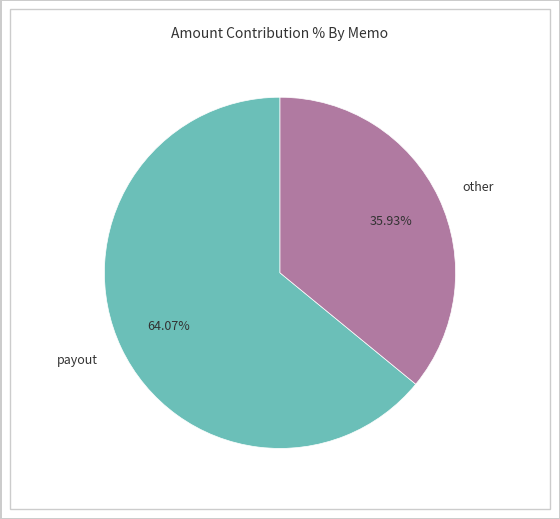

What is the smallest slice in the pie chart?

other